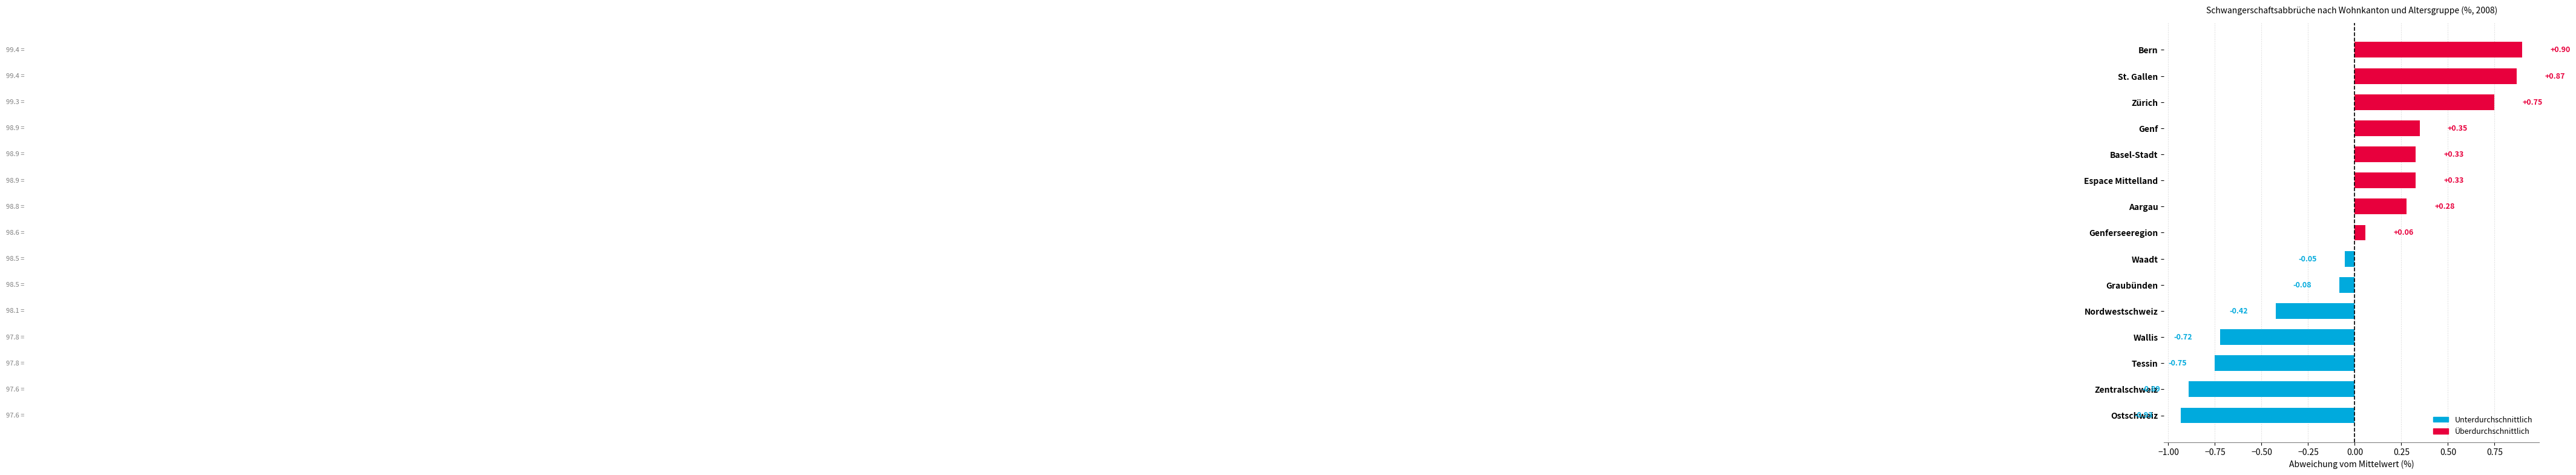

Count the number of data series in this chart.

1